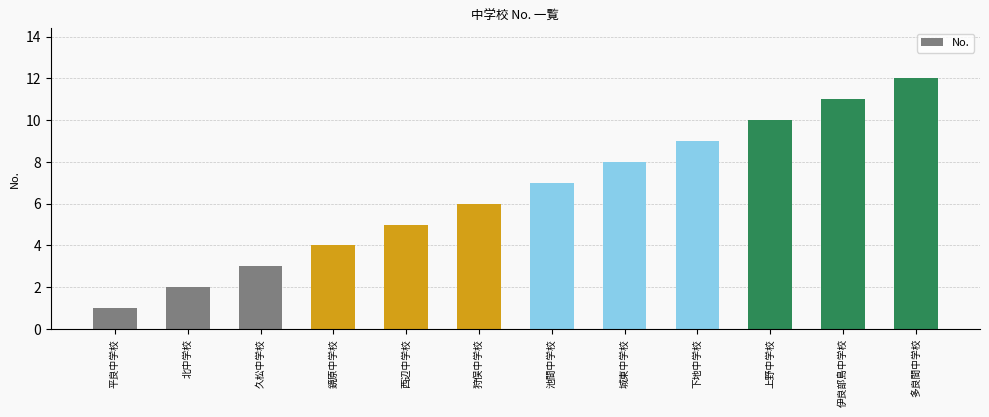

Does the chart contain any negative values?

No